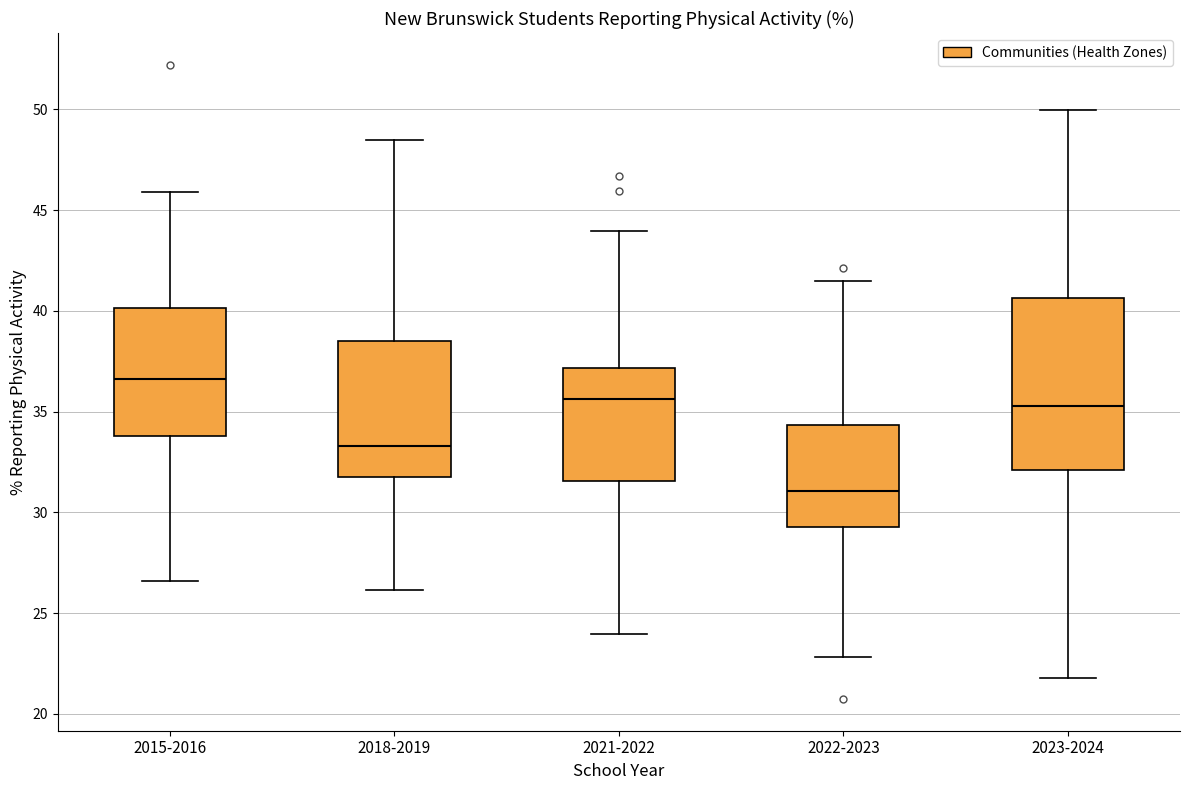

Reading left to right, read every box against the y-axis: the position of its median line, the range the box covers, and the ends of its whiskers. The values are not printed on the chart, so give them approximately, as read against the axis.

2015-2016: median 36.5, box 34.0 to 40.0, whiskers 26.5 to 46.0
2018-2019: median 33.5, box 32.0 to 38.5, whiskers 26.0 to 48.5
2021-2022: median 35.5, box 31.5 to 37.0, whiskers 24.0 to 44.0
2022-2023: median 31.0, box 29.5 to 34.5, whiskers 23.0 to 41.5
2023-2024: median 35.5, box 32.0 to 40.5, whiskers 22.0 to 50.0